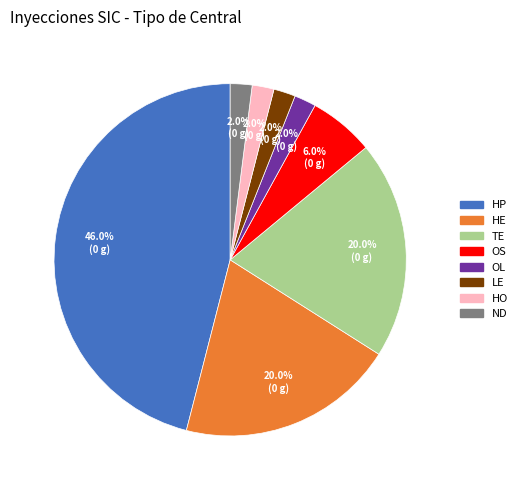

To the nearest percent, what is the difference between the ND and TE slice percentages?

18%